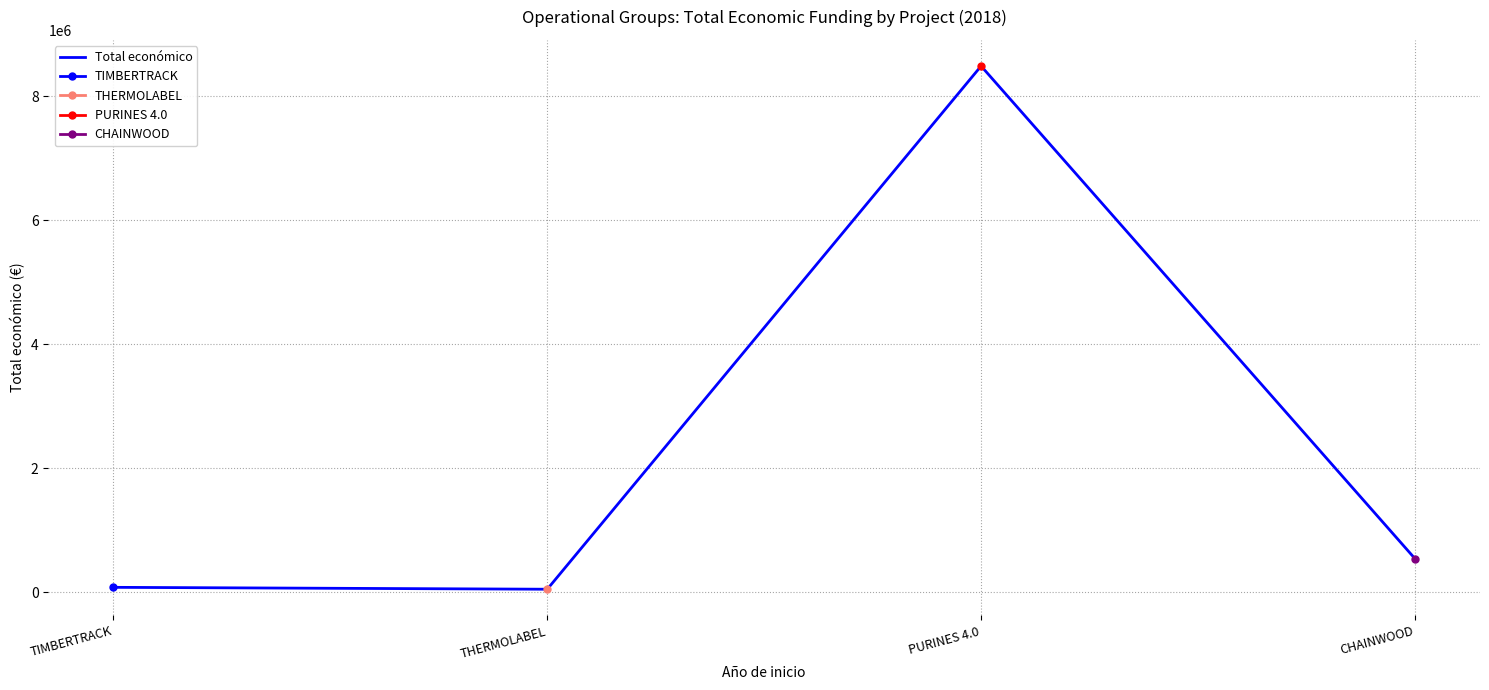

Reading right to left, list all the values displayed in this chart.

CHAINWOOD=539000	PURINES 4.0=8484999	THERMOLABEL=44991	TIMBERTRACK=75575